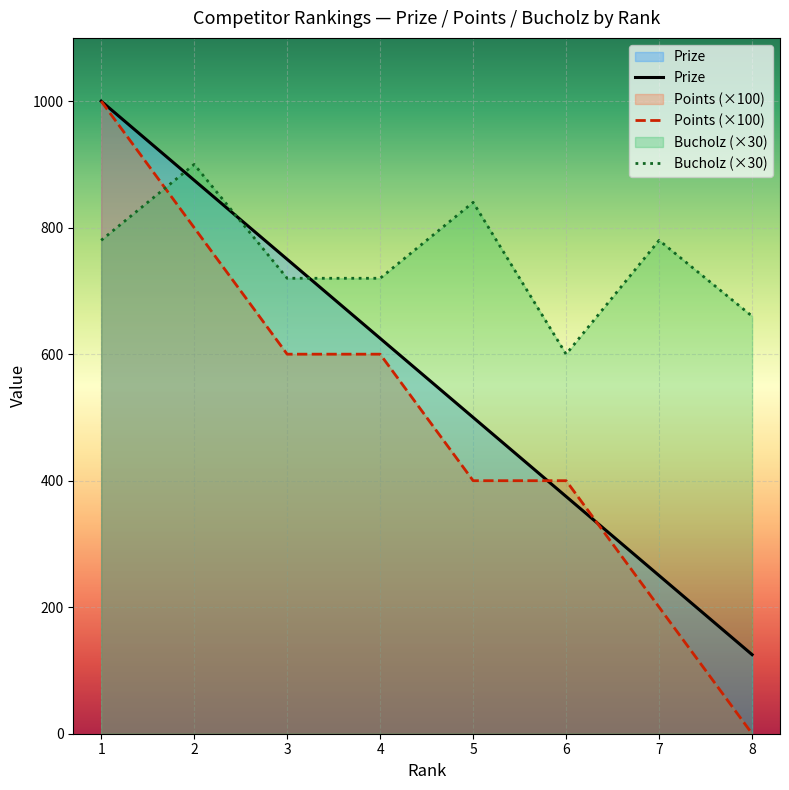

How many lines are shown in the chart?

3